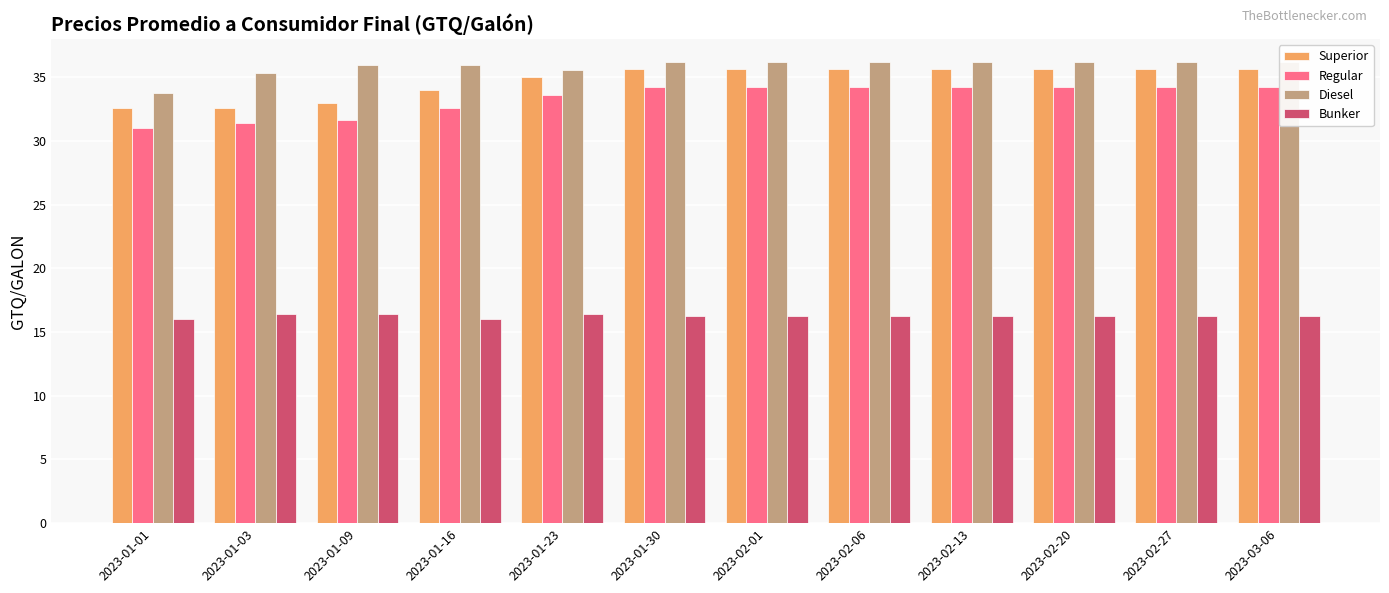

What is the total value across all series at 2023-01-23?

120.6